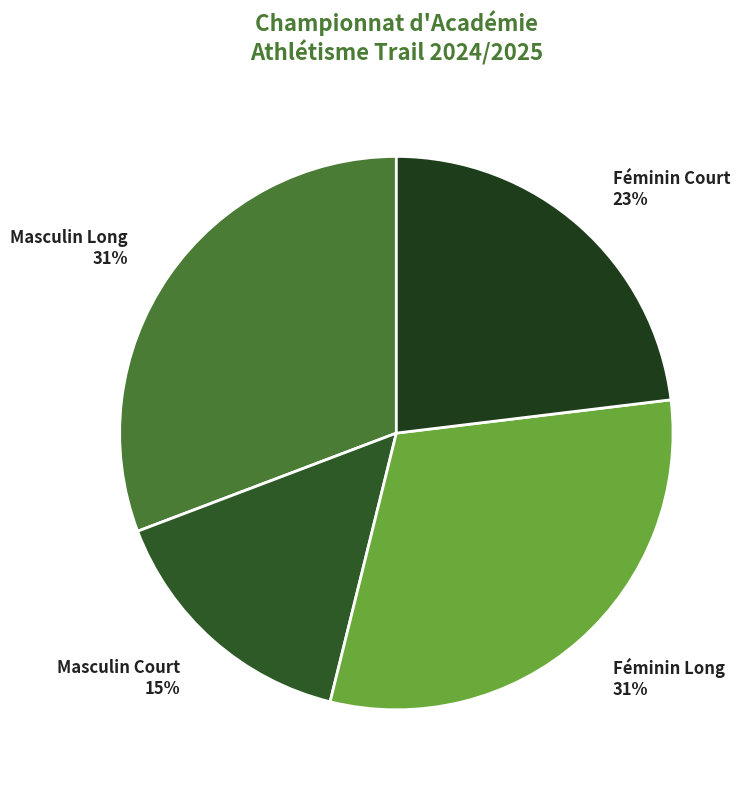

What percentage is the Masculin Long slice, to the nearest percent?

31%